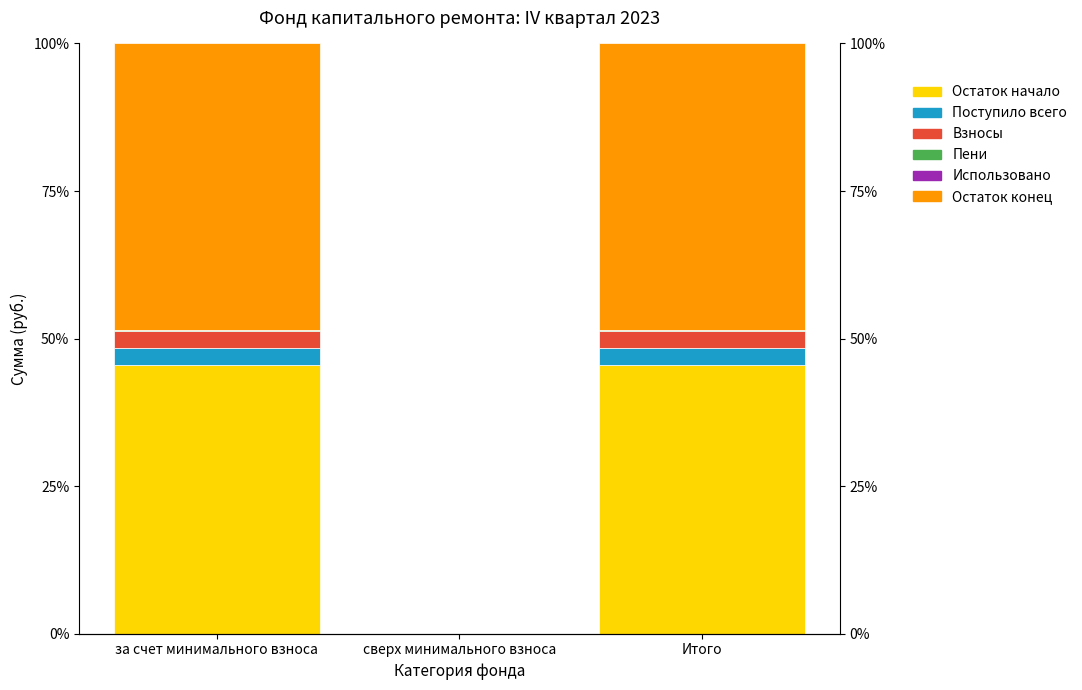

What is the greatest value displayed?

48.5